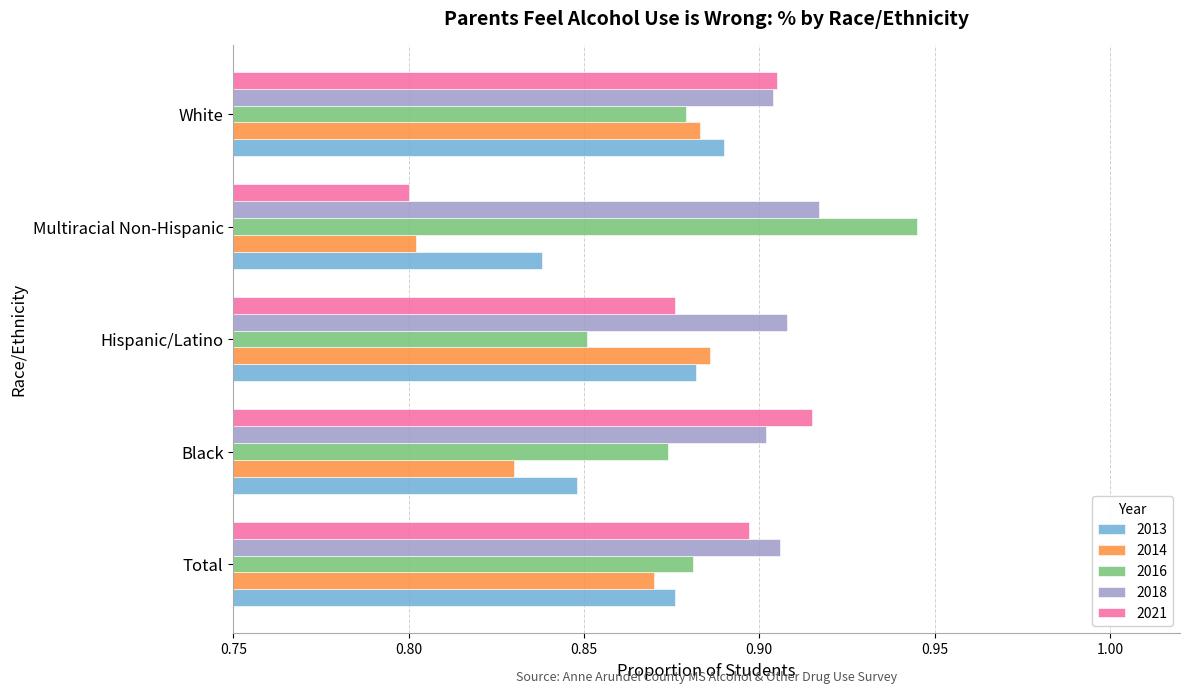

Count the number of categories in the chart.

5